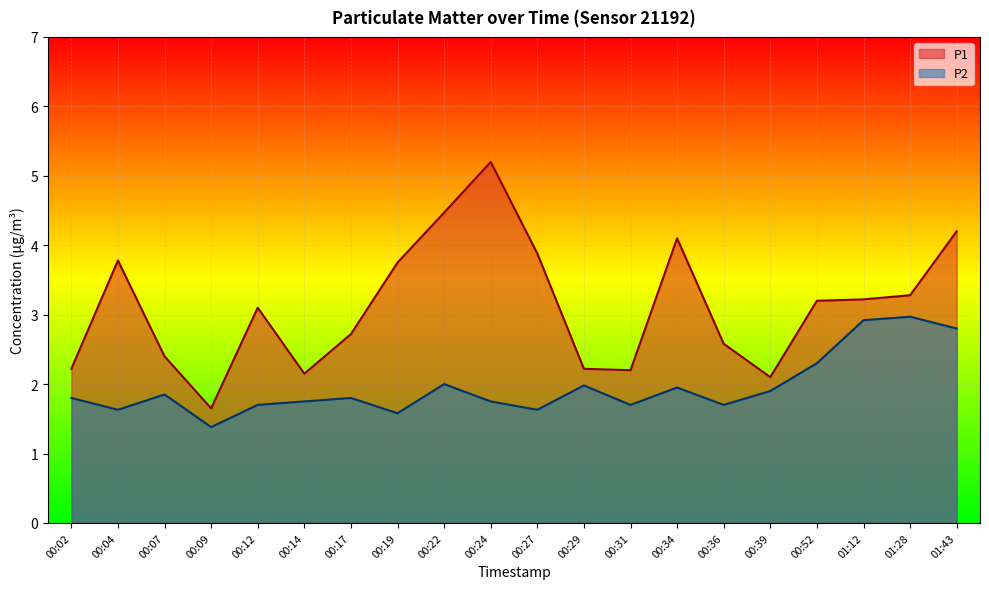

What are all the series names shown in the legend?

P1, P2